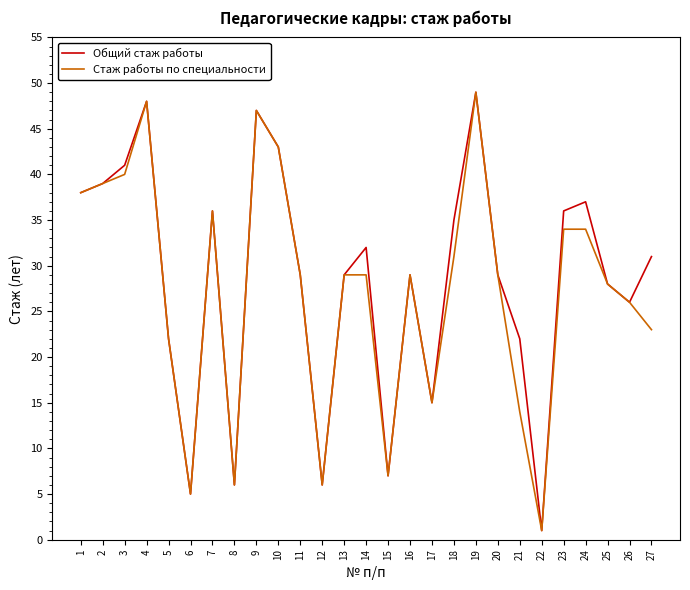

What is the sum of all Стаж работы по специальности values?

737